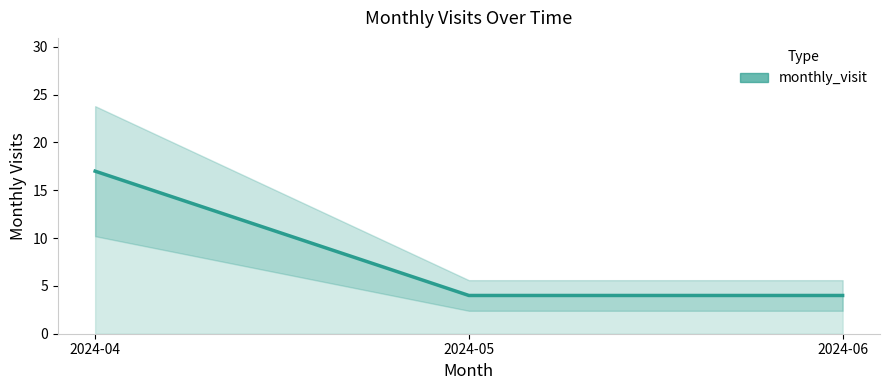

Is it true that the value at 2024-04 is 17?

True